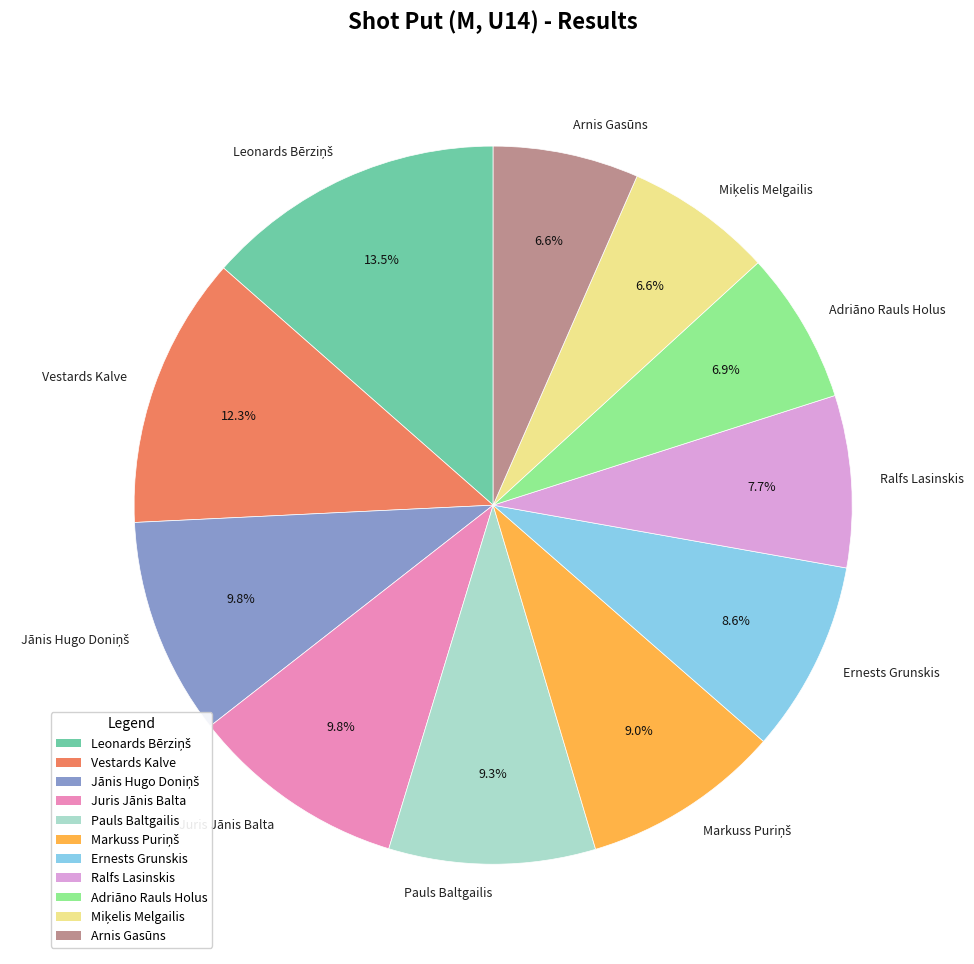

Count the number of slices in the pie.

11